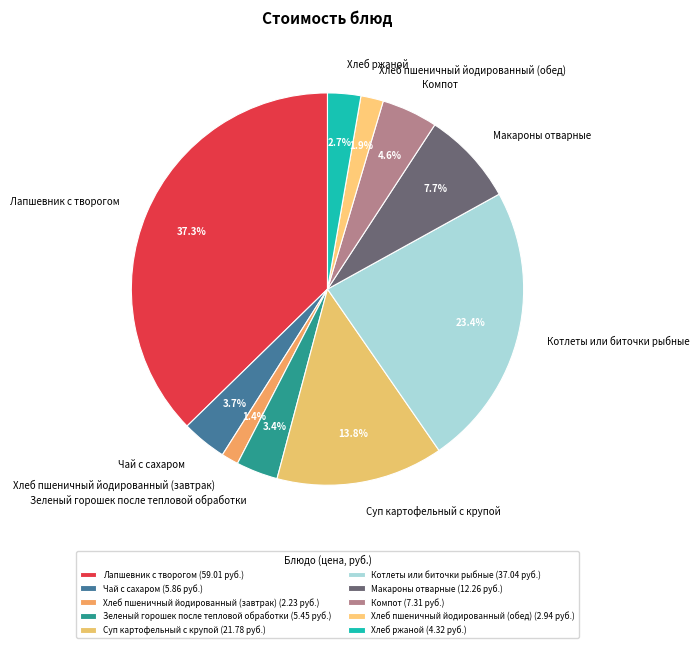

Is there a majority slice in this chart?

No